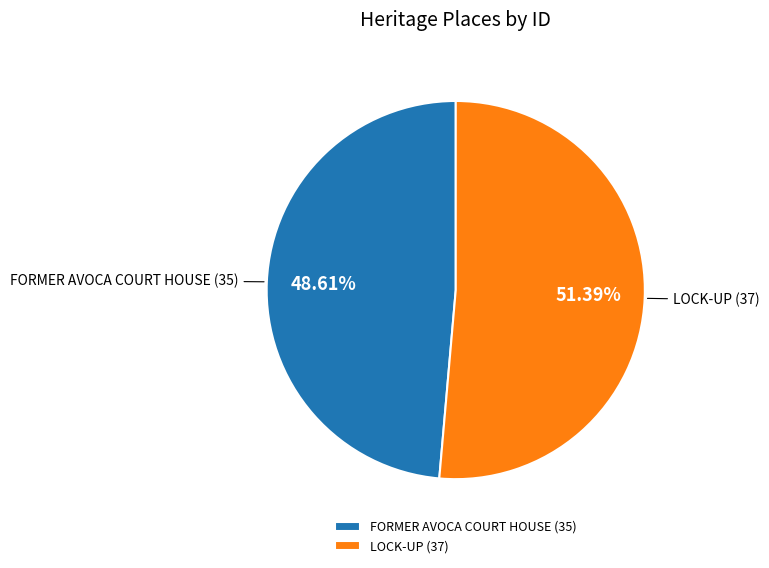

True or false: FORMER AVOCA COURT HOUSE accounts for 49% of the total.

True